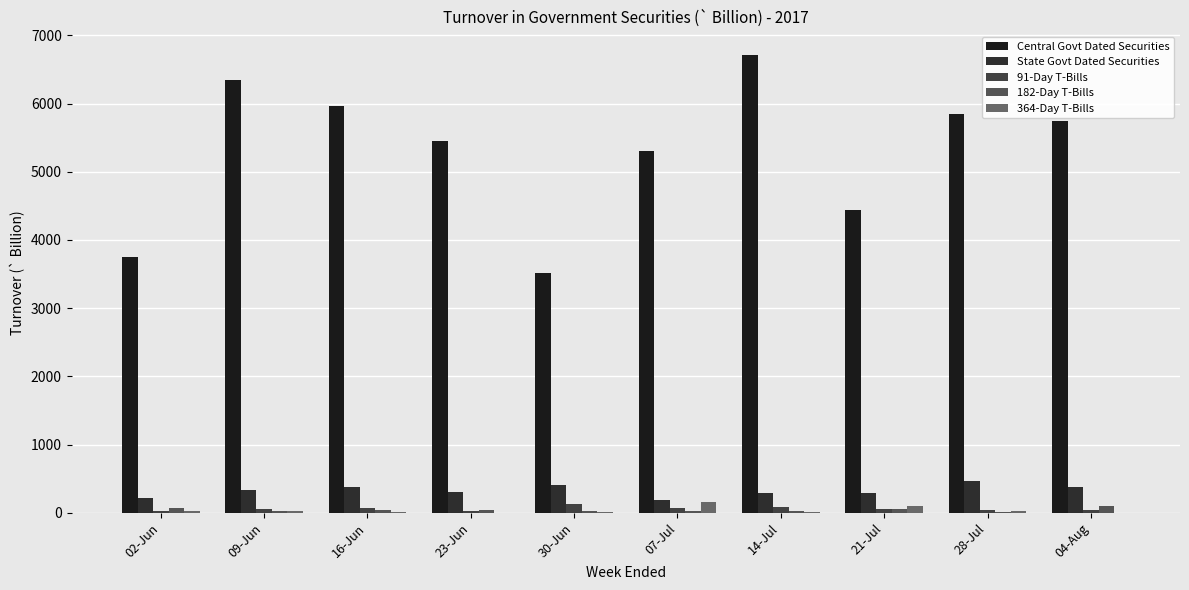

At how many categories does at least one series exceed 5656?

5